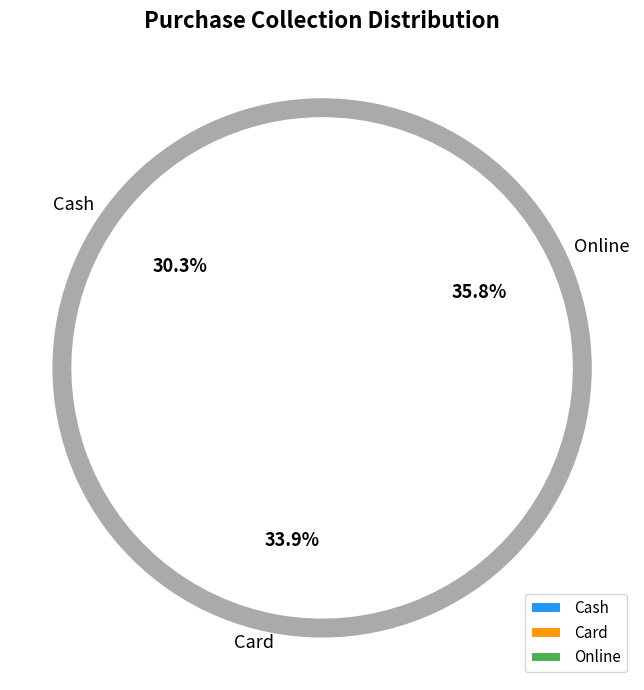

How many slices are in this pie chart?

3